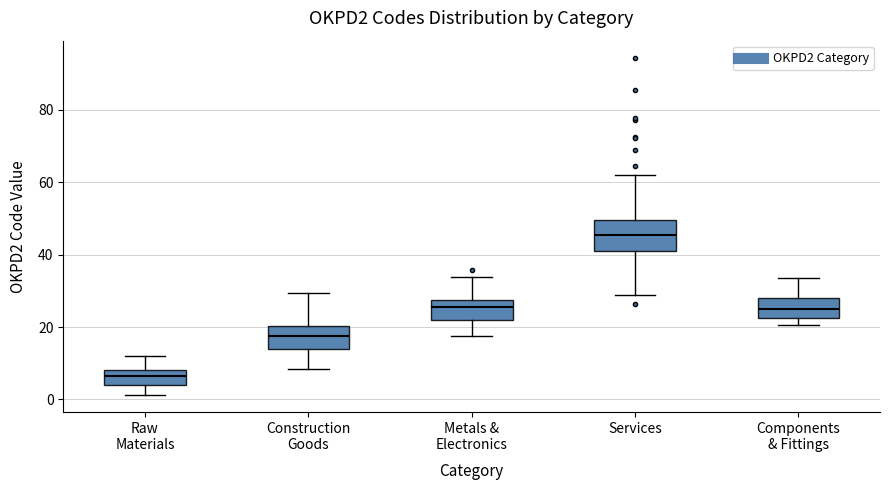

Reading left to right, read every box against the y-axis: the position of its median line, the range the box covers, and the ends of its whiskers. The values are not printed on the chart, so give them approximately, as read against the axis.

Raw Materials: median 6, box 4 to 8, whiskers 2 to 12
Construction Goods: median 18, box 14 to 20, whiskers 8 to 30
Metals & Electronics: median 26, box 22 to 28, whiskers 18 to 34
Services: median 46, box 42 to 50, whiskers 28 to 62
Components & Fittings: median 26, box 22 to 28, whiskers 20 to 34